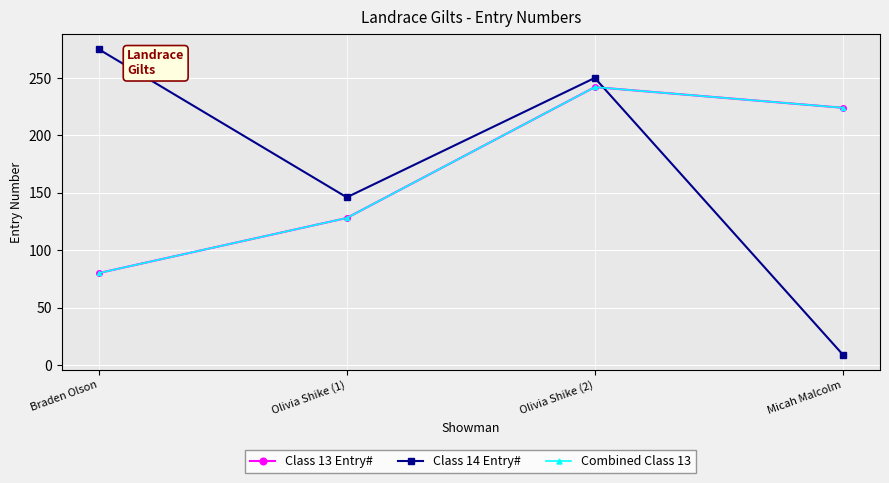

Between Olivia Shike (2) and Micah Malcolm, which series saw the biggest shift?

Class 14 Entry#